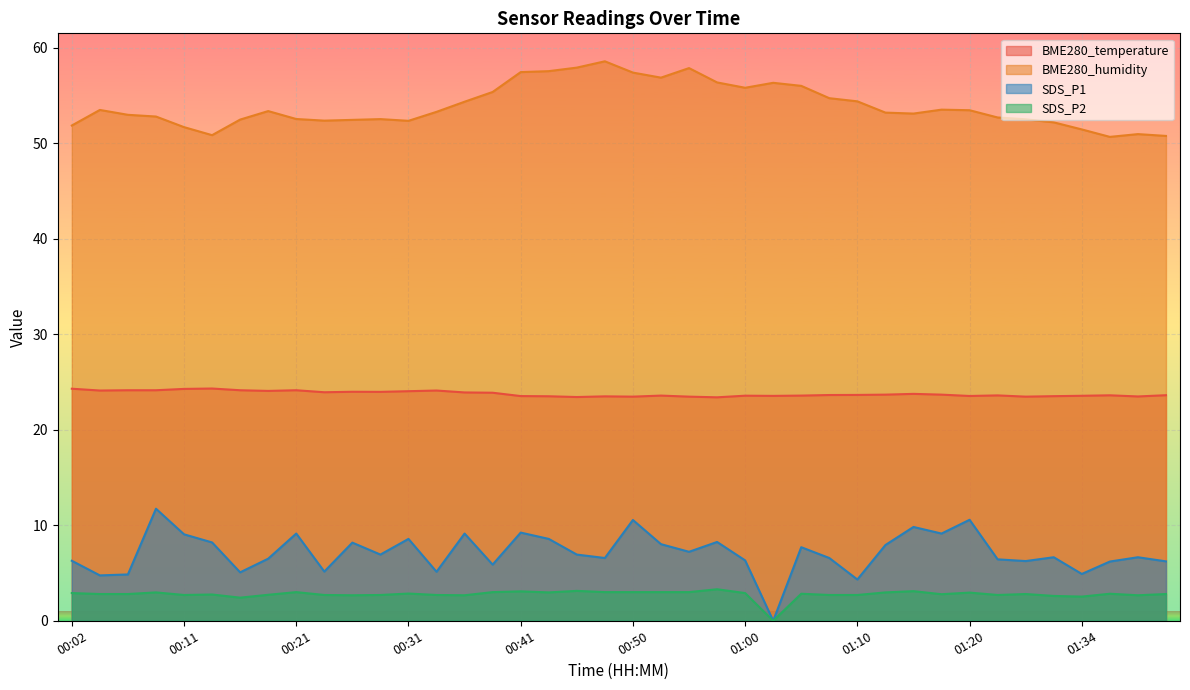

At how many categories does at least one series exceed 4?

40